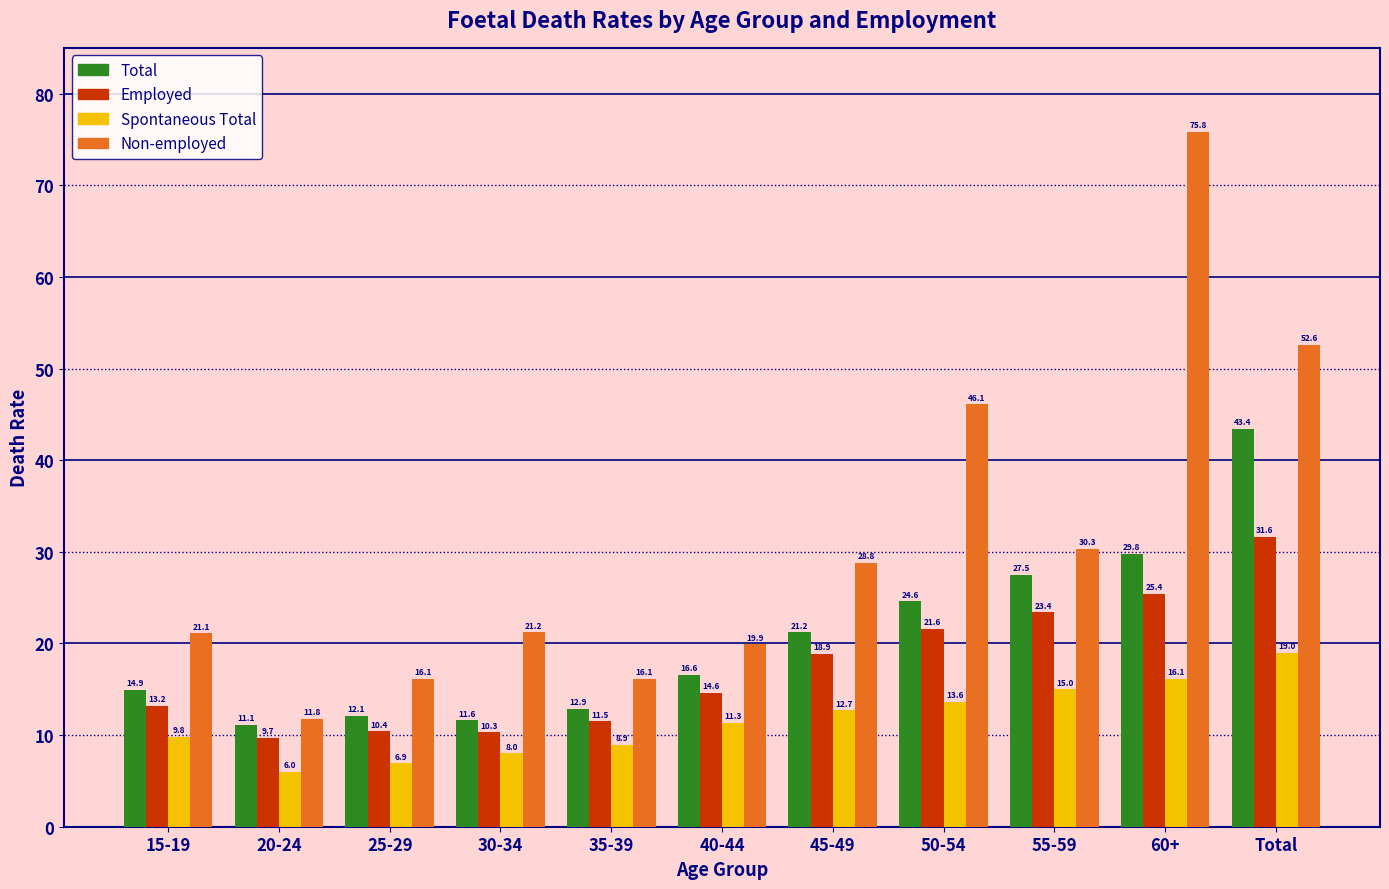

Reading right to left, list all the values displayed in this chart.

Total: 43.4	29.8	27.5	24.6	21.2	16.6	12.9	11.6	12.1	11.1	14.9
Employed: 31.6	25.4	23.4	21.6	18.9	14.6	11.5	10.3	10.4	9.7	13.2
Spontaneous Total: 19.0	16.1	15.0	13.6	12.7	11.3	8.9	8.0	6.9	6.0	9.8
Non-employed: 52.6	75.8	30.3	46.1	28.8	19.9	16.1	21.2	16.1	11.8	21.1